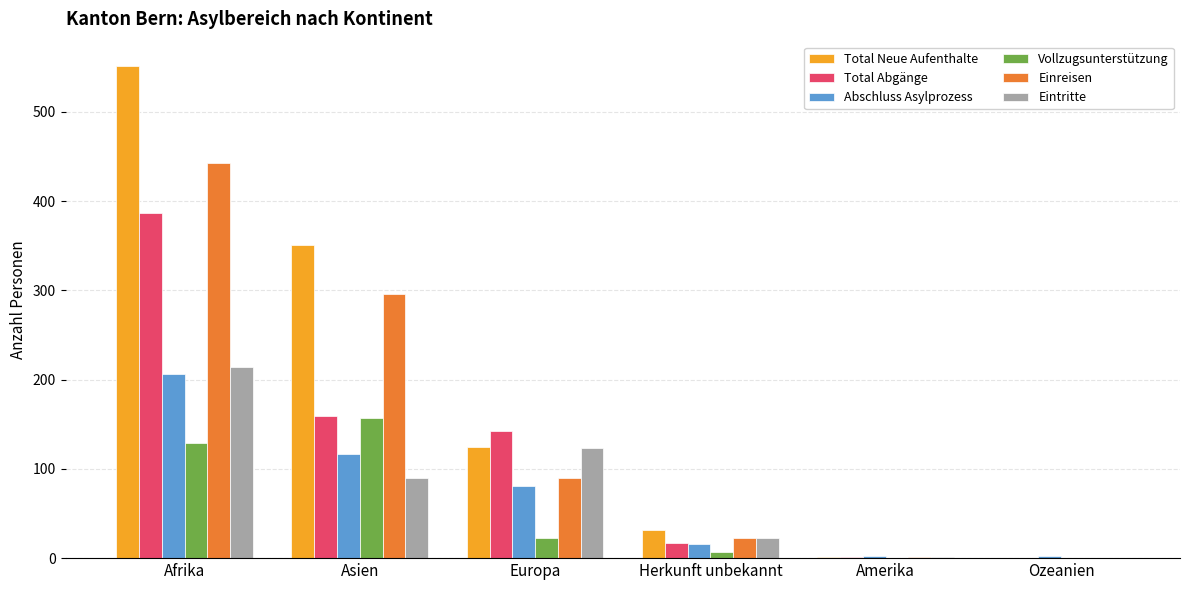

At which category is the sum across all series the highest?

Afrika